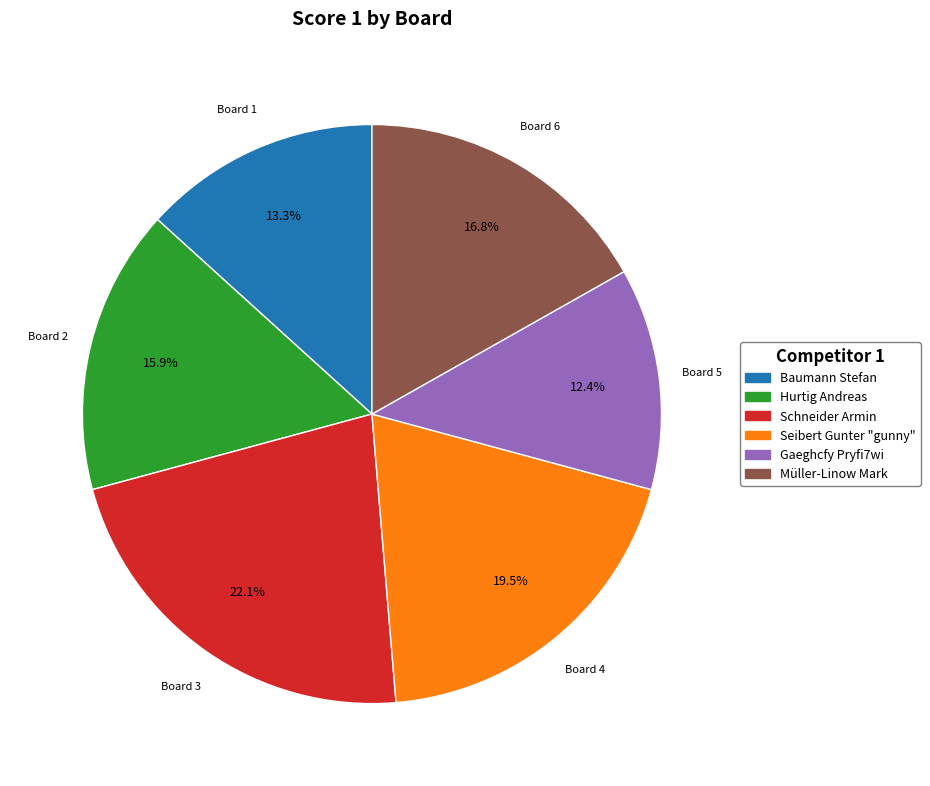

What is the ratio of the value at Board 5 to the value at Board 6?

0.7